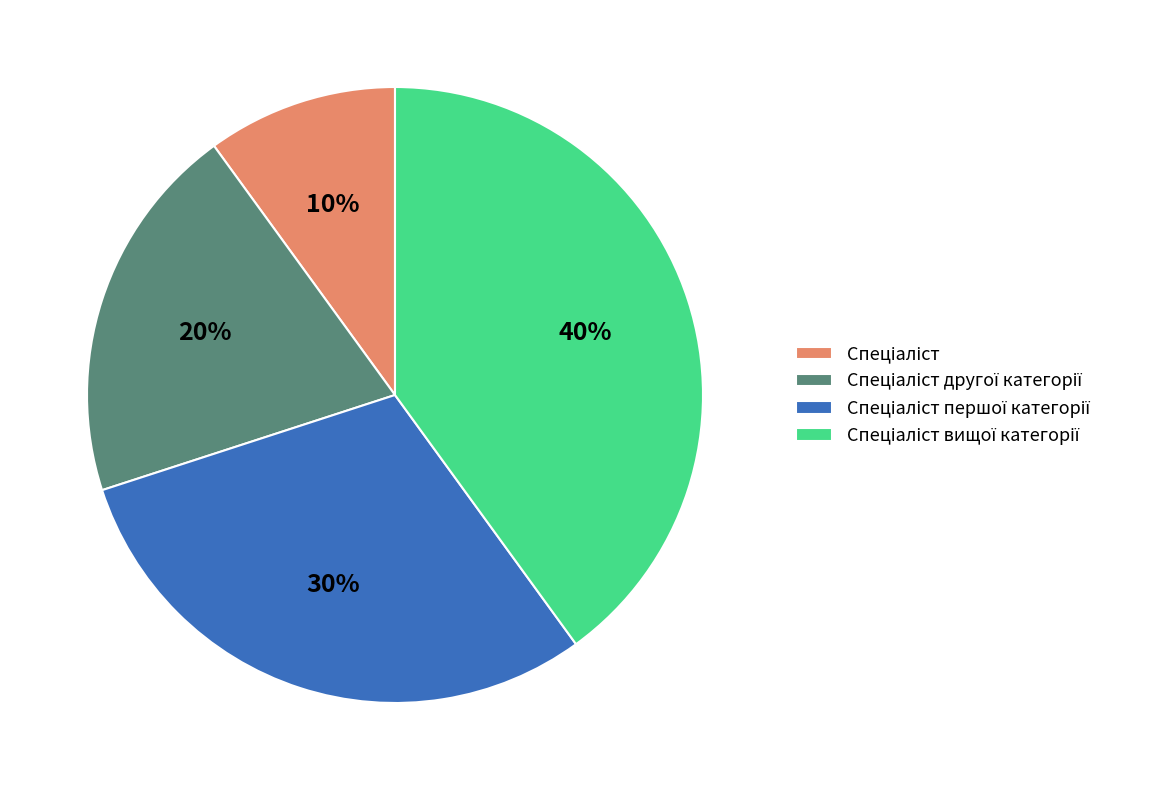

To the nearest percent, what is the difference between the largest and smallest slice percentages?

30%